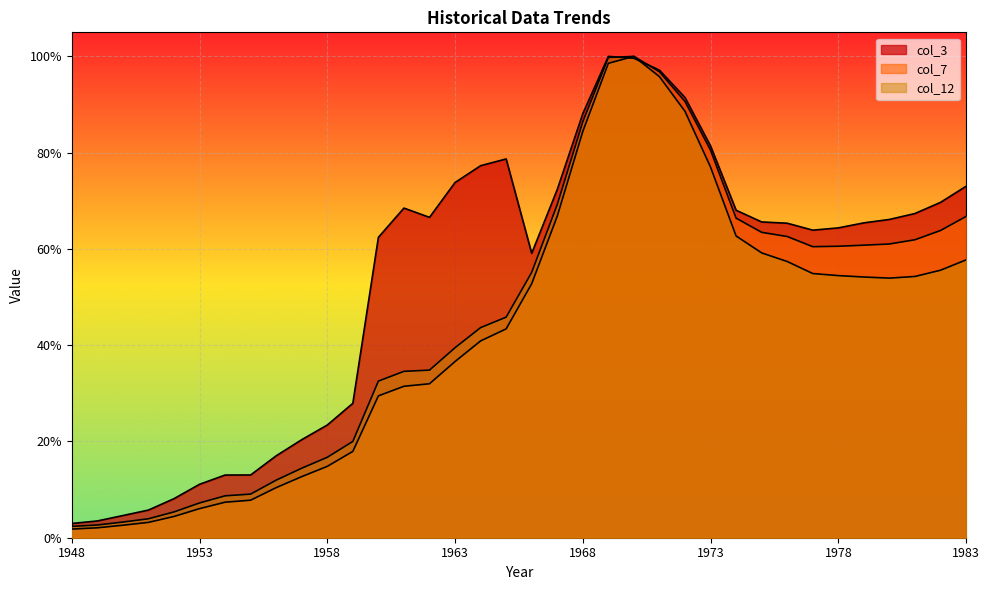

Which series changed the most between 1954 and 1978?

col_7